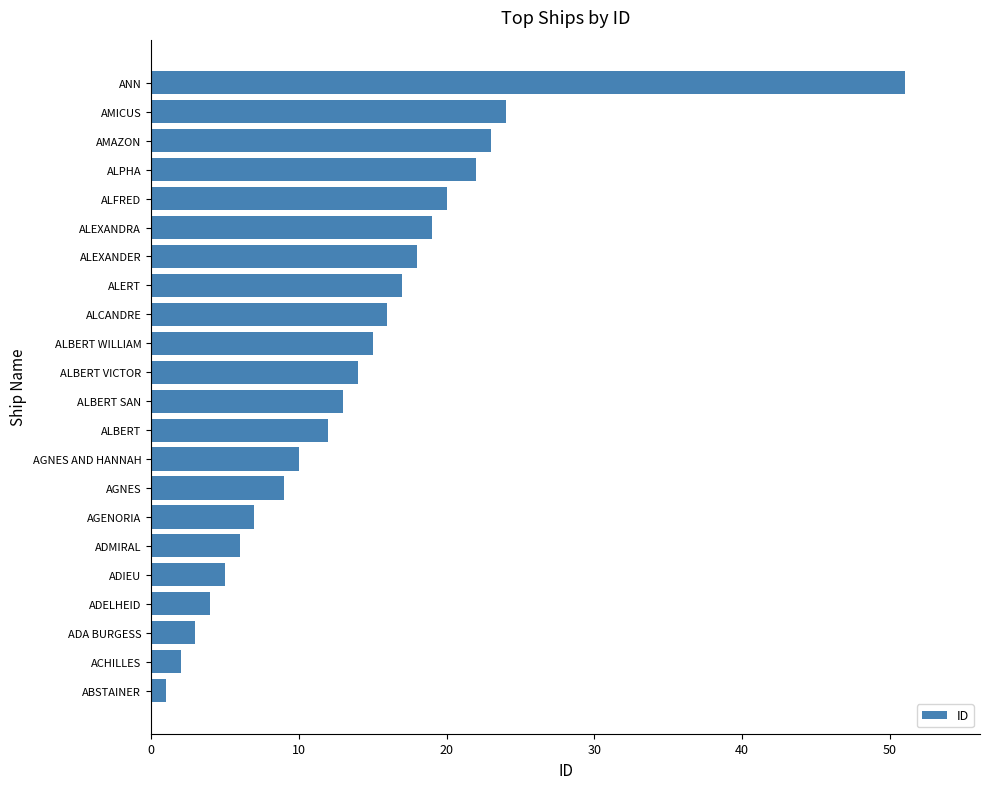

What is the difference between the second highest and minimum values?

23